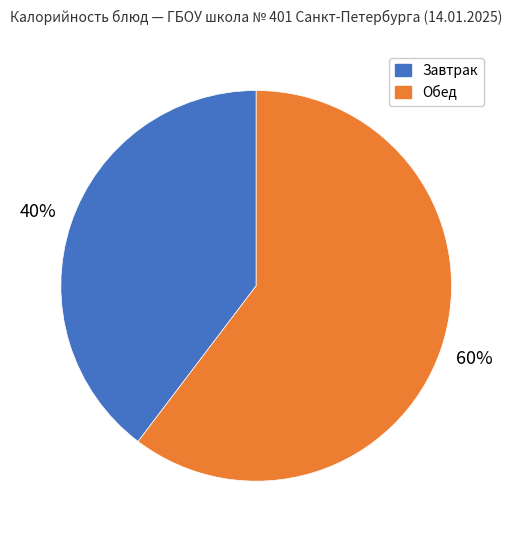

Between Обед and Завтрак, which is larger?

Обед